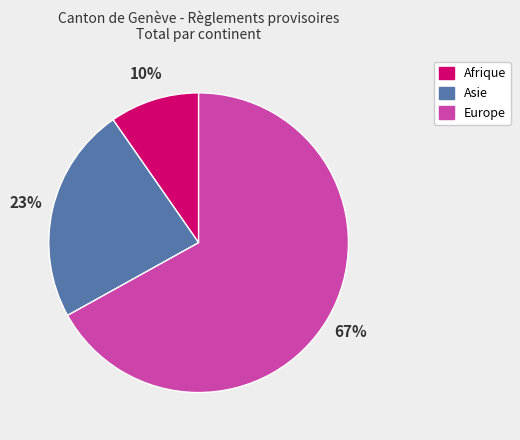

Count the number of slices in the pie.

3